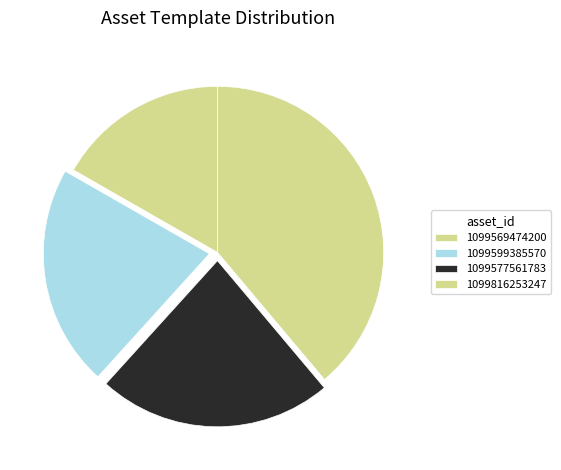

How many segments does this pie chart have?

4